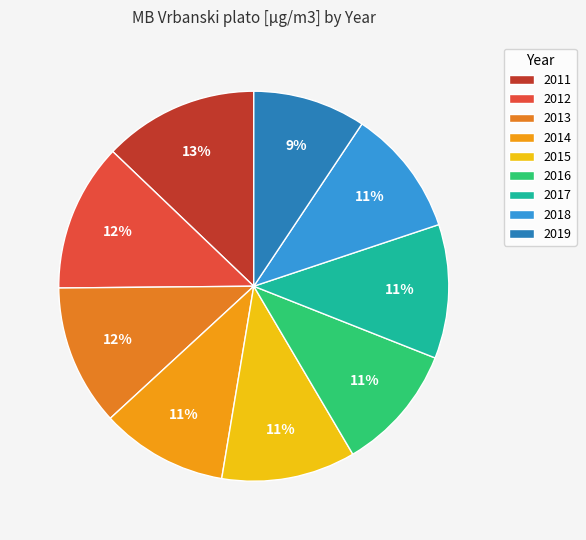

Rank the categories by value from lowest to highest.

2019, 2014, 2016, 2018, 2015, 2017, 2013, 2012, 2011